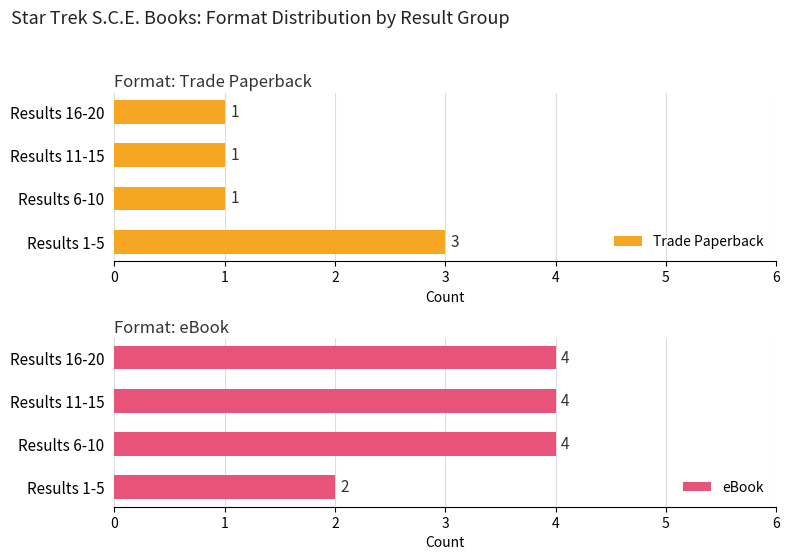

What is the sum of the Trade Paperback values at Results 1-5 and Results 16-20?

4